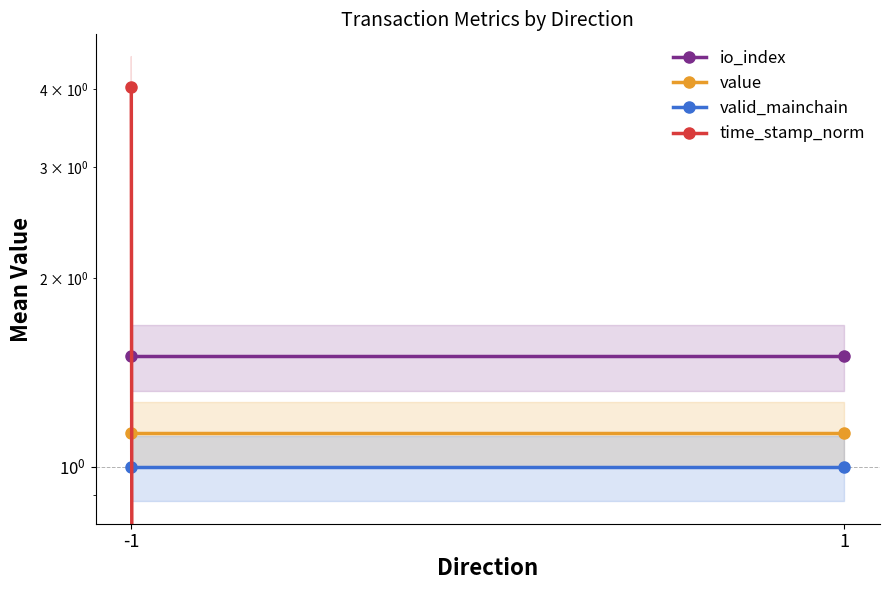

What is the greatest value displayed?

4.0